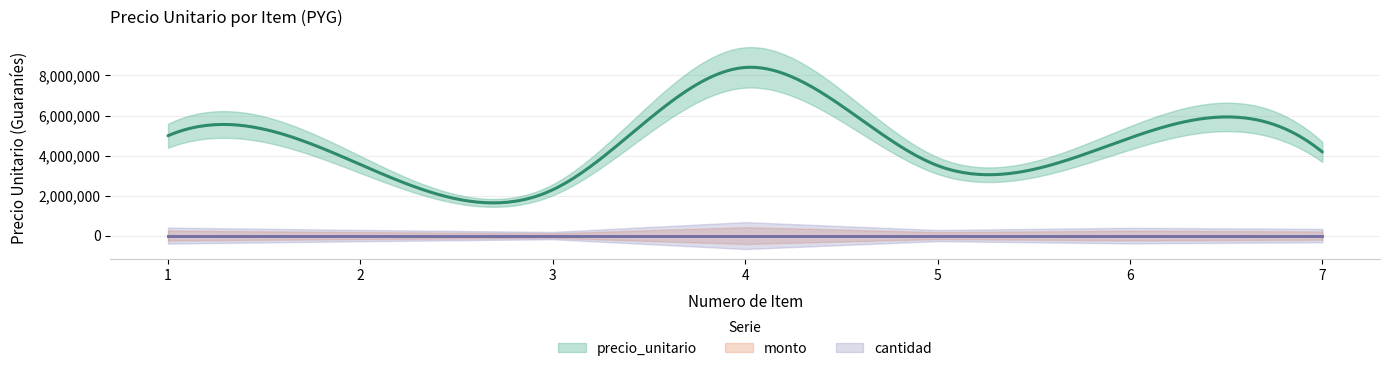

How many series are shown in this chart?

3